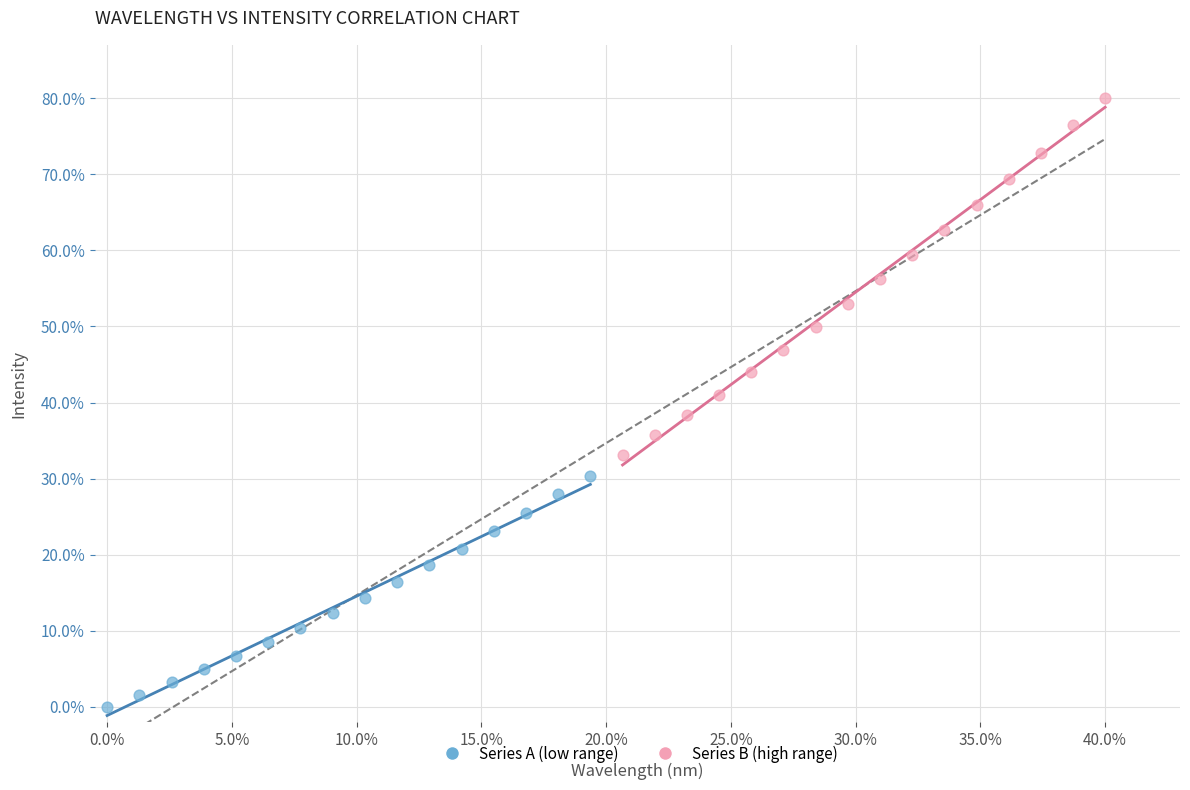

What are all the series names shown in the legend?

Series A (low range), Series B (high range)